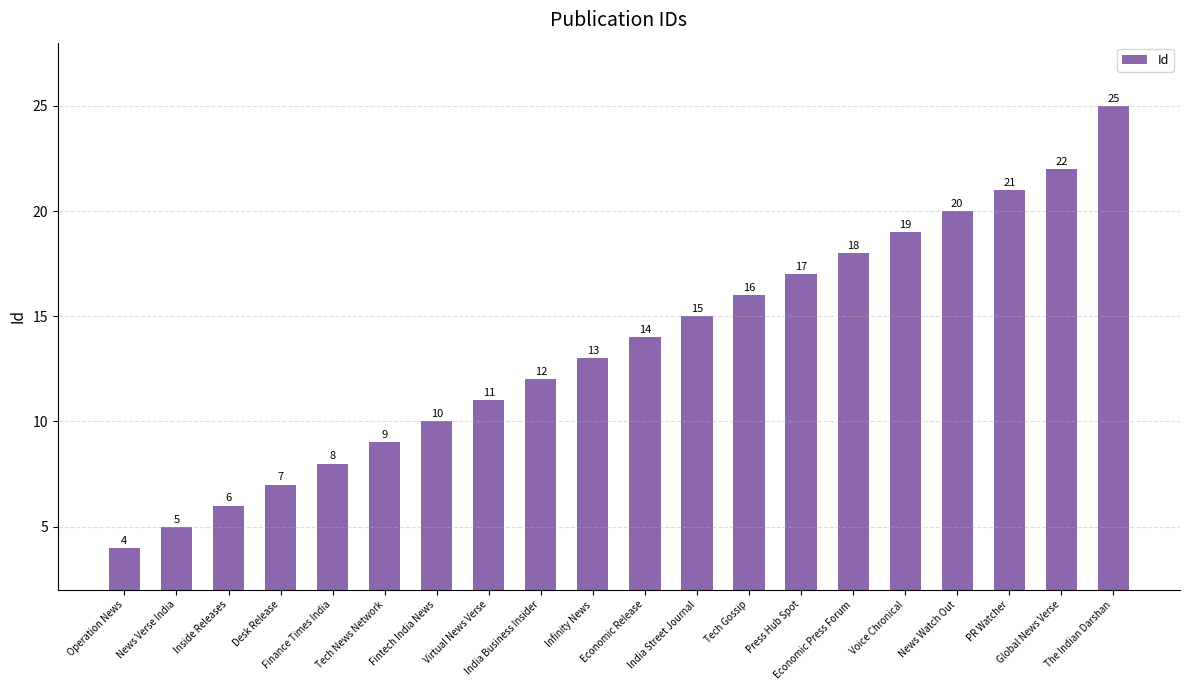

What is the label of the 4th bar from the left?

Desk Release